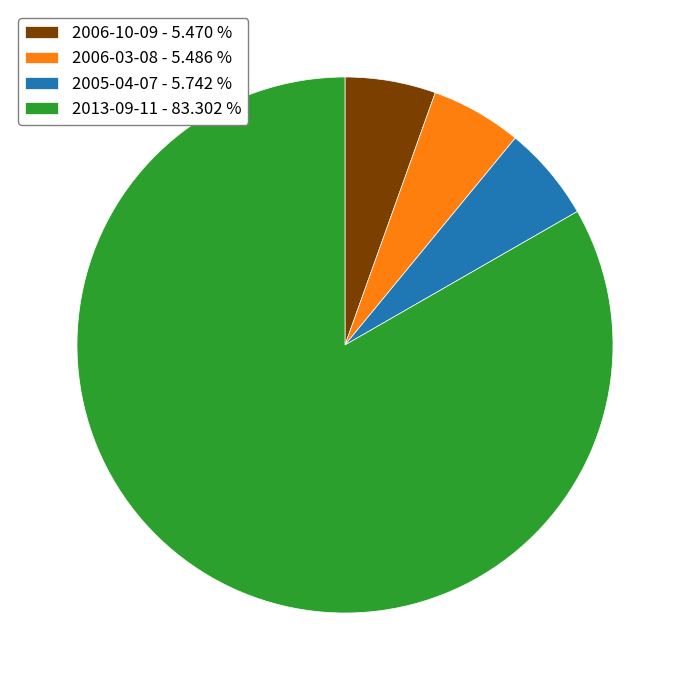

Is the sum of 2013-09-11 - 83.302 % and 2006-03-08 - 5.486 % greater than half?

Yes